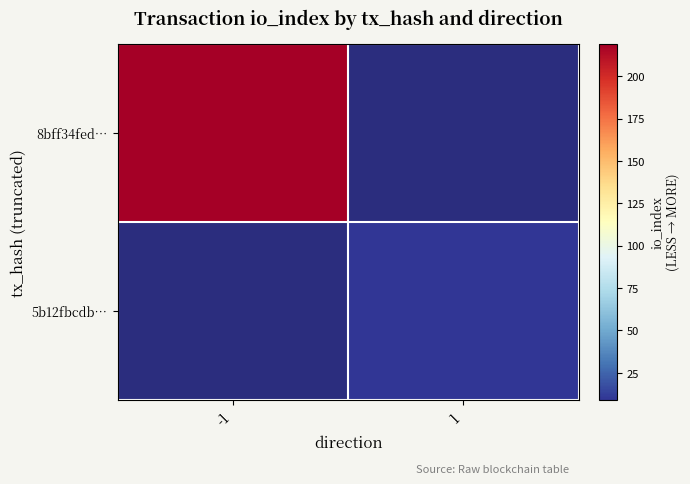

At 1, list the series in order from smallest to largest.

8bff34fed…, 5b12fbcdb…